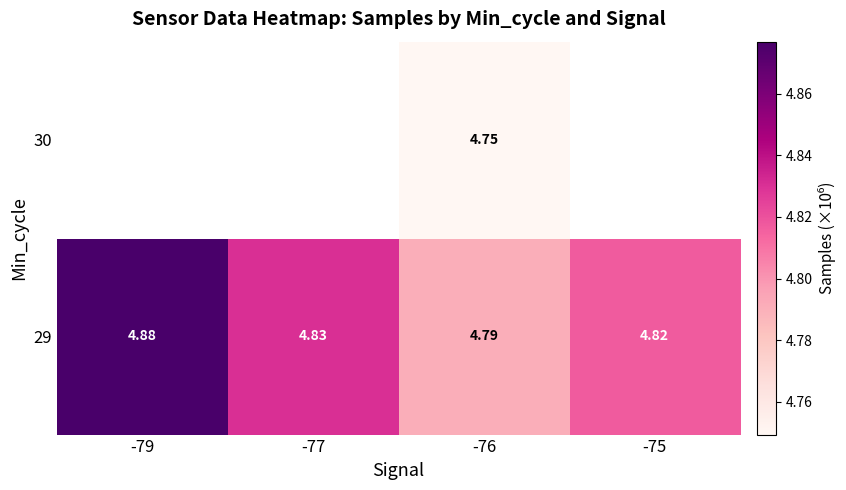

Is the value of 30 at -76 greater than the value of 29 at -75?

No